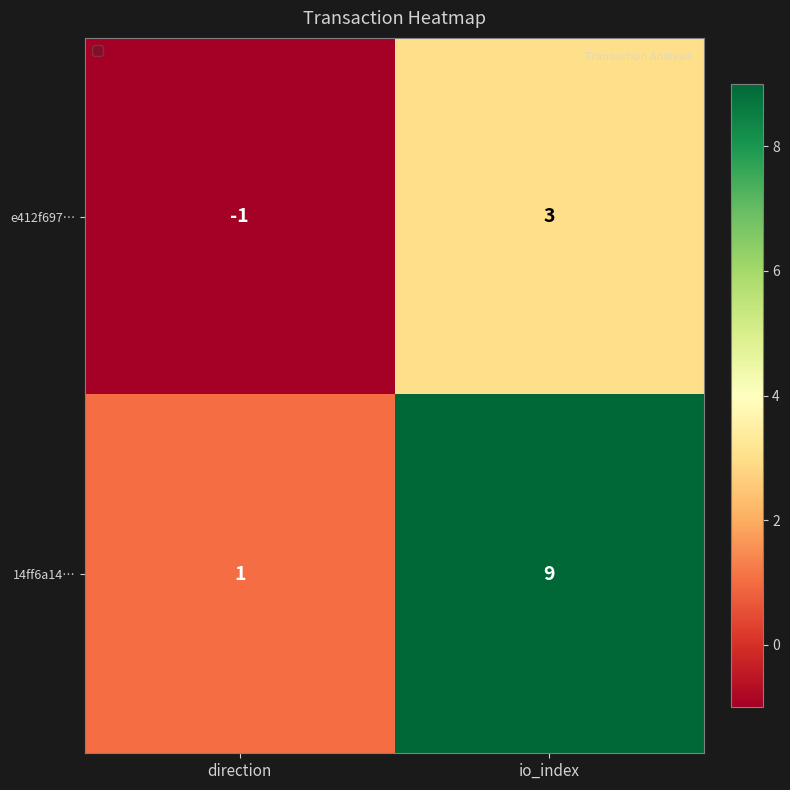

Which series has the widest spread of values?

14ff6a14…